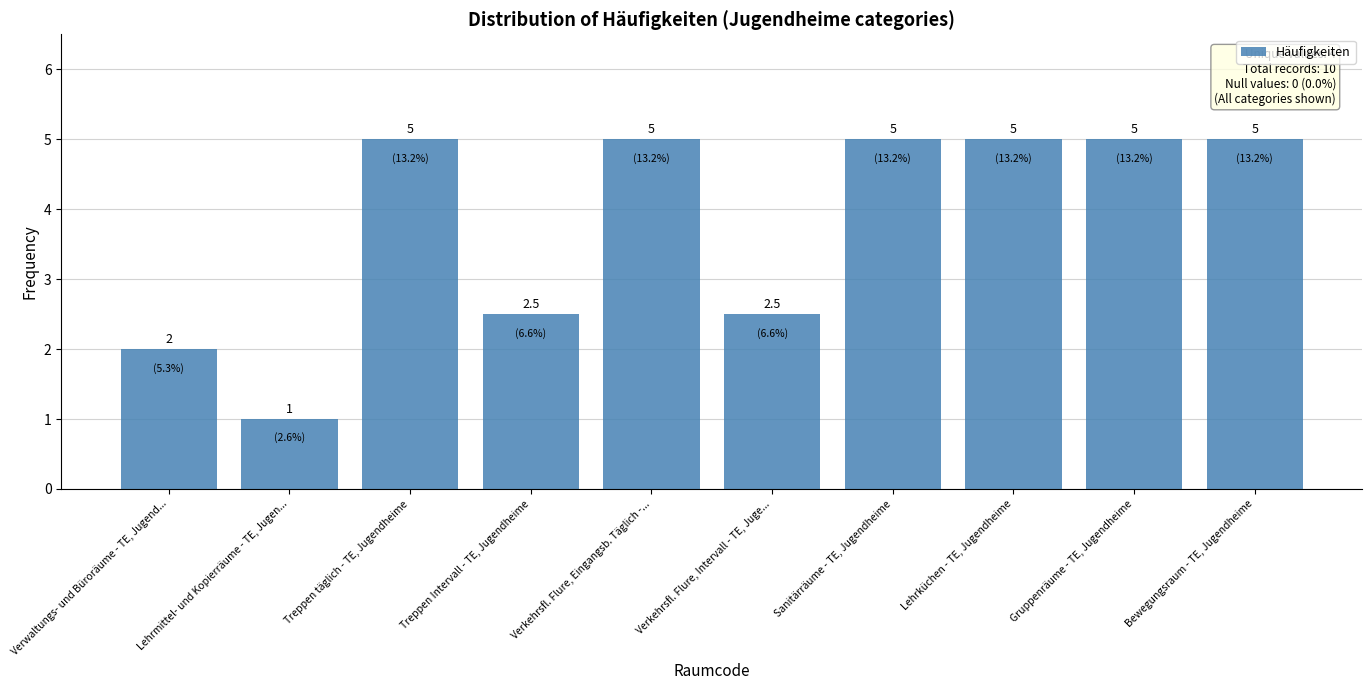

Reading right to left, extract all data points from this chart.

5.0	5.0	5.0	5.0	2.5	5.0	2.5	5.0	1.0	2.0